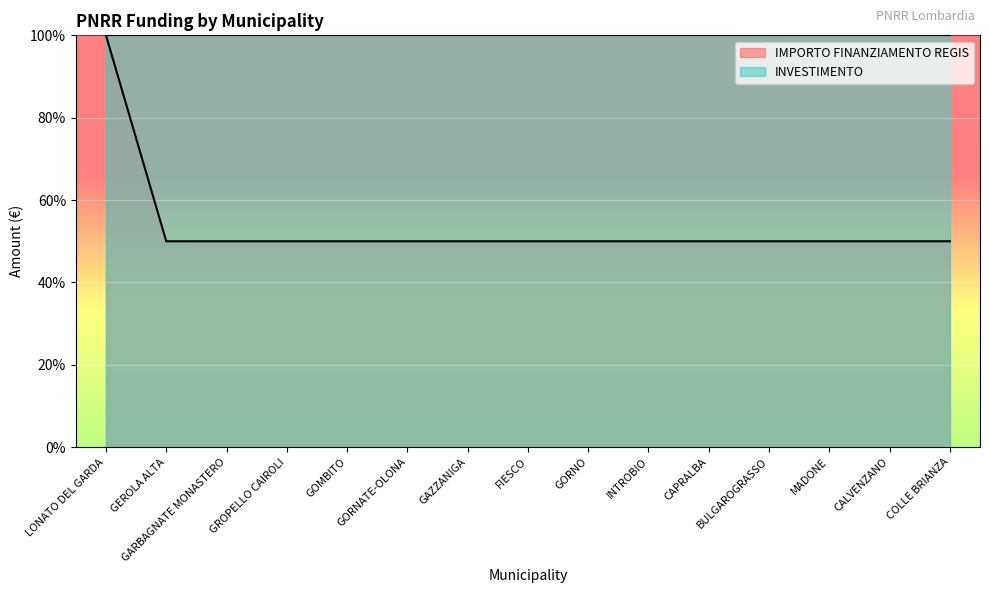

How many data points does each series have?

15